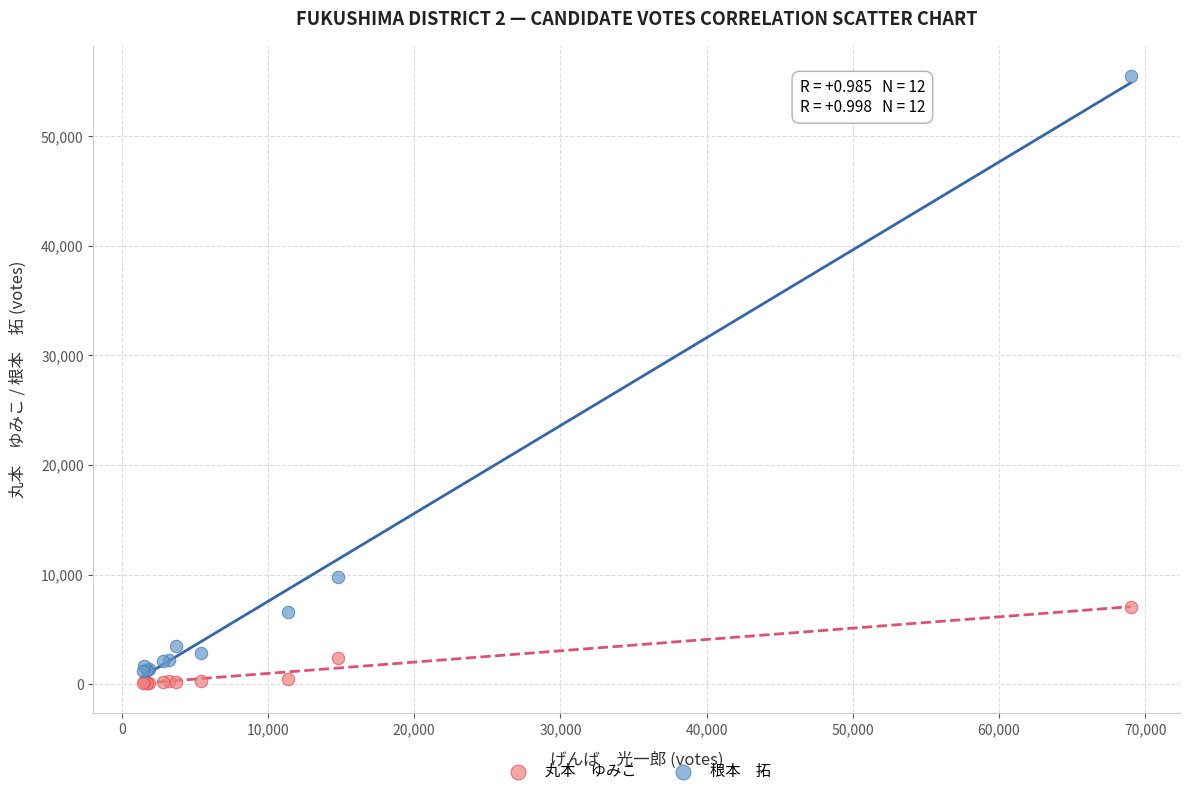

Across all series, what Y value is closest to 27802?

9800